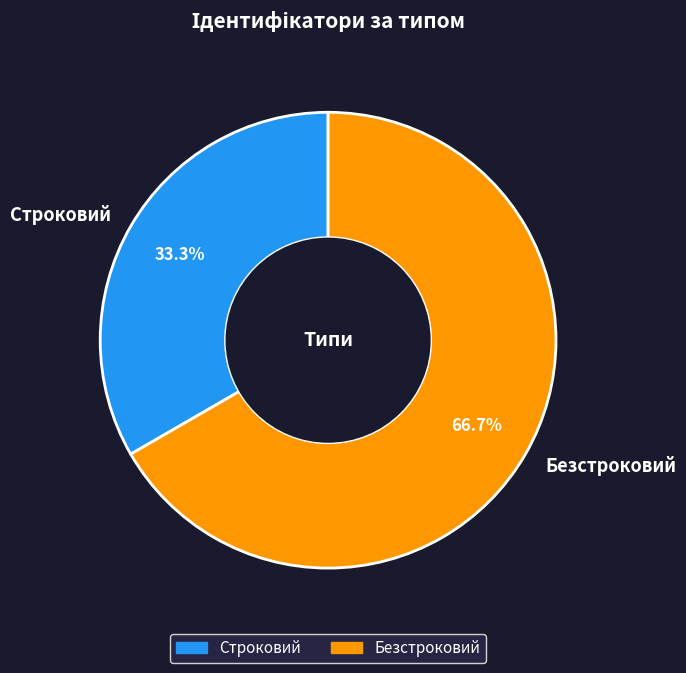

Does Строковий represent more than half of the total?

No